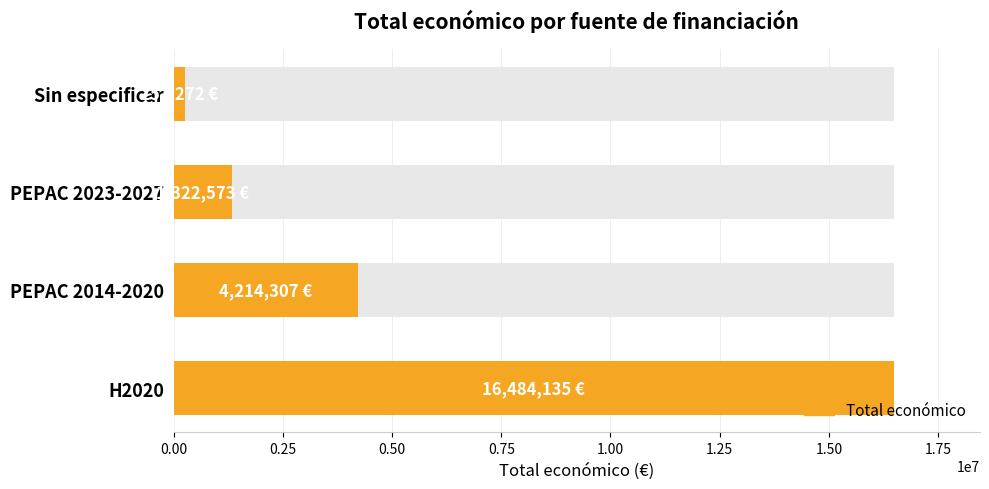

Between PEPAC 2023-2027 and PEPAC 2014-2020, which is larger?

PEPAC 2014-2020